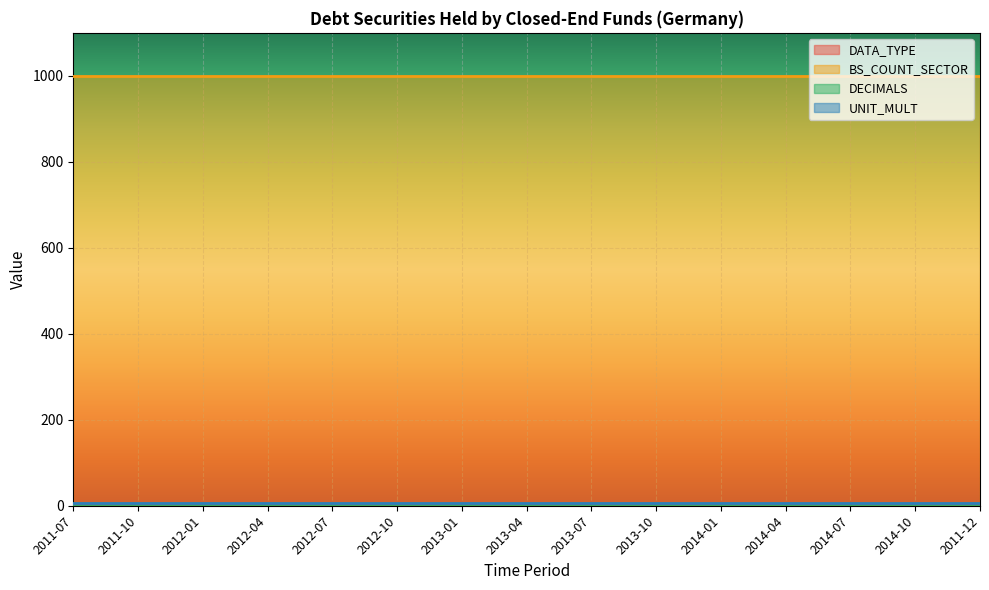

Which series changed the most between 2011-10 and 2012-10?

DATA_TYPE